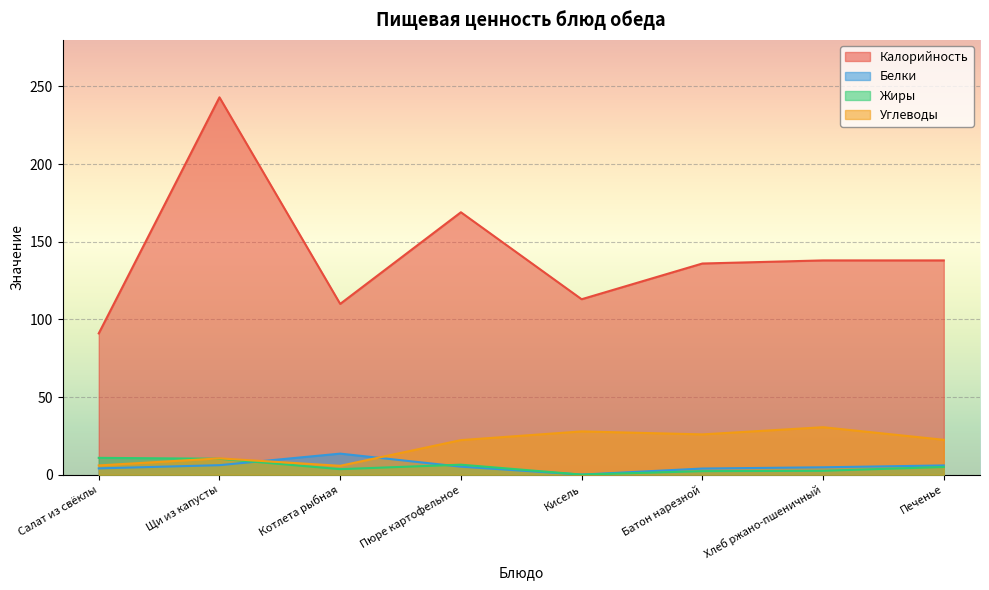

How many interior local valleys does the Калорийность series have?

2